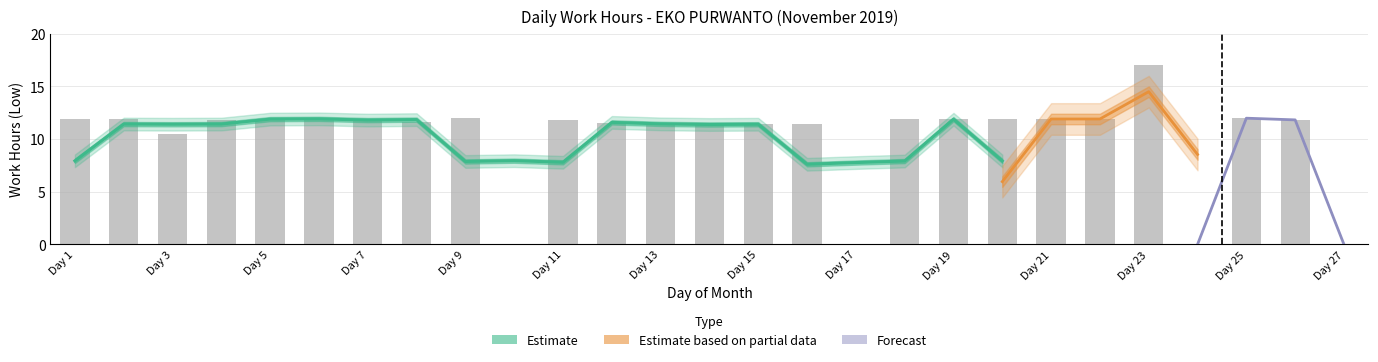

The chart shows a value of 11.8 at Day 11. True or false?

True